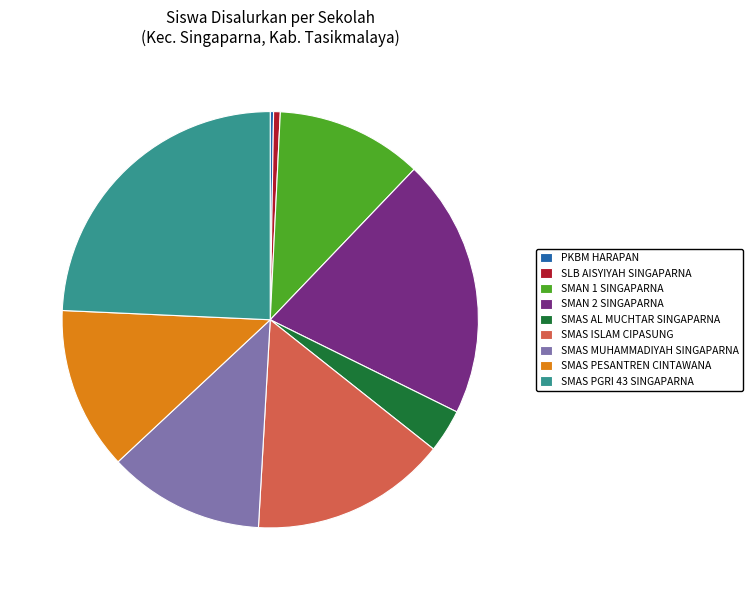

Which slice is the largest?

SMAS PGRI 43 SINGAPARNA